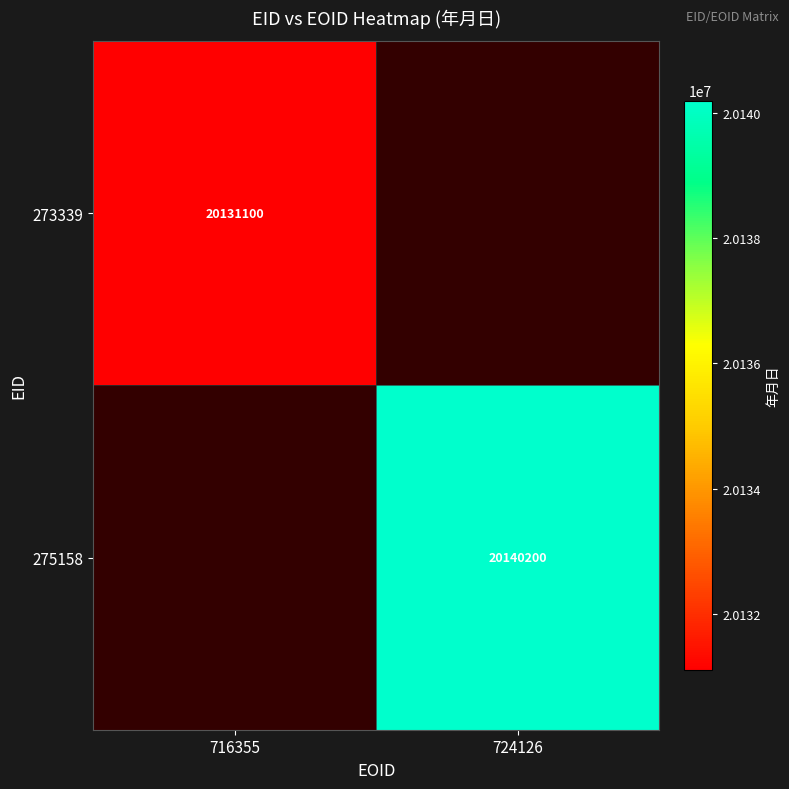

Is it true that 273339 equals 20131100 at 716355?

True